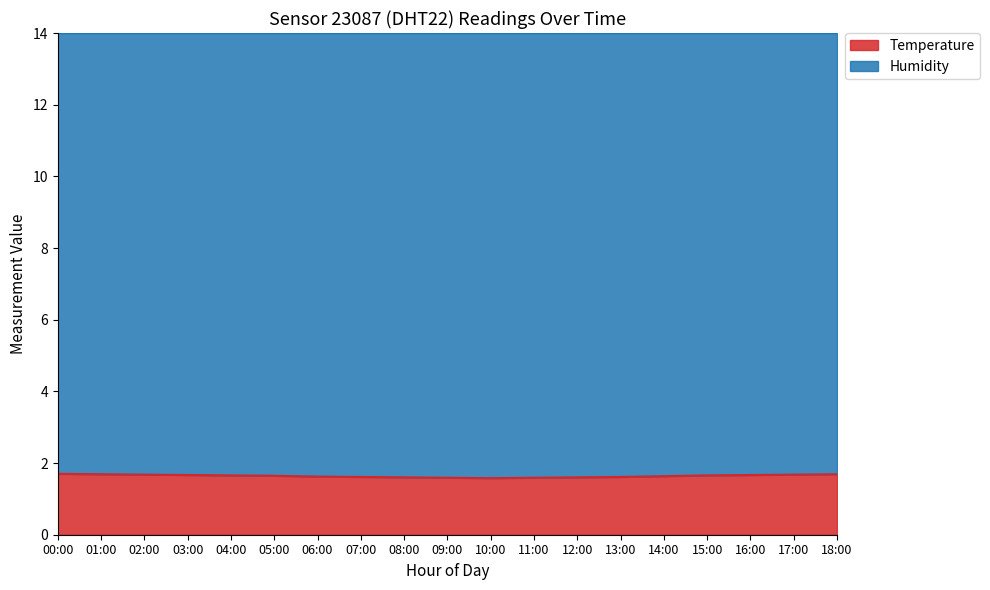

How many data points does each series have?

19